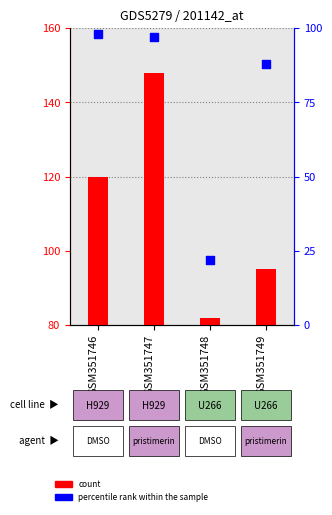

What are all the series names shown in the legend?

count, percentile rank within the sample